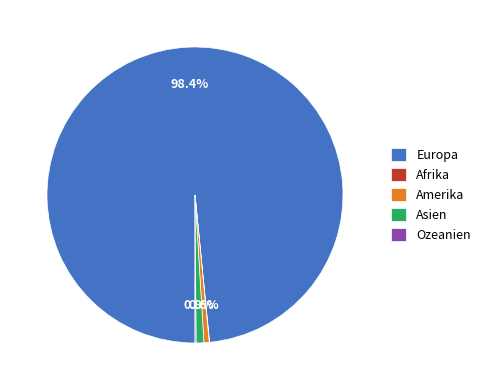

How much of the chart is everything except Amerika?

99.4%